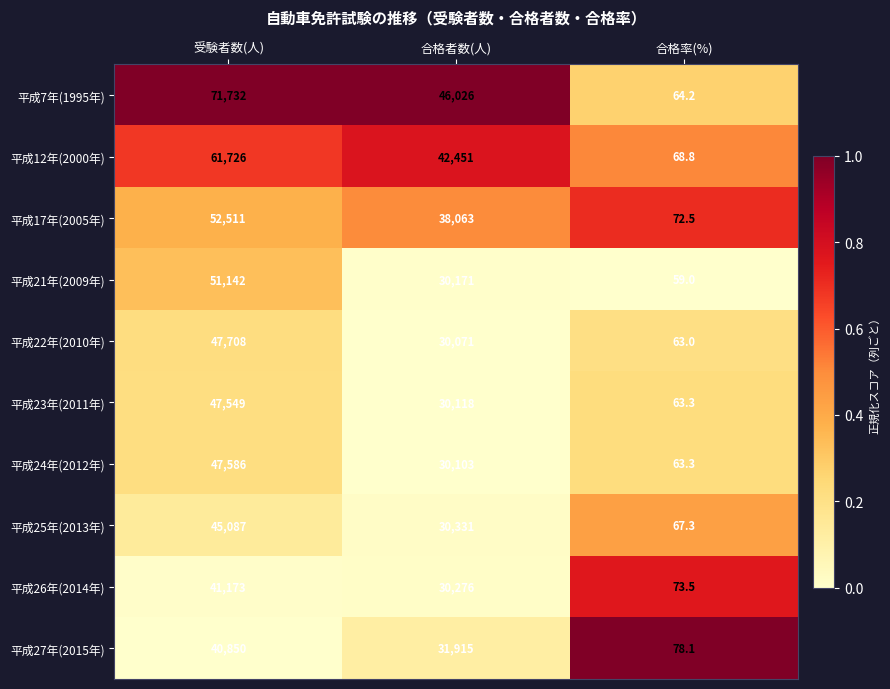

What is the total value across all series at 合格率(%)?

673.0